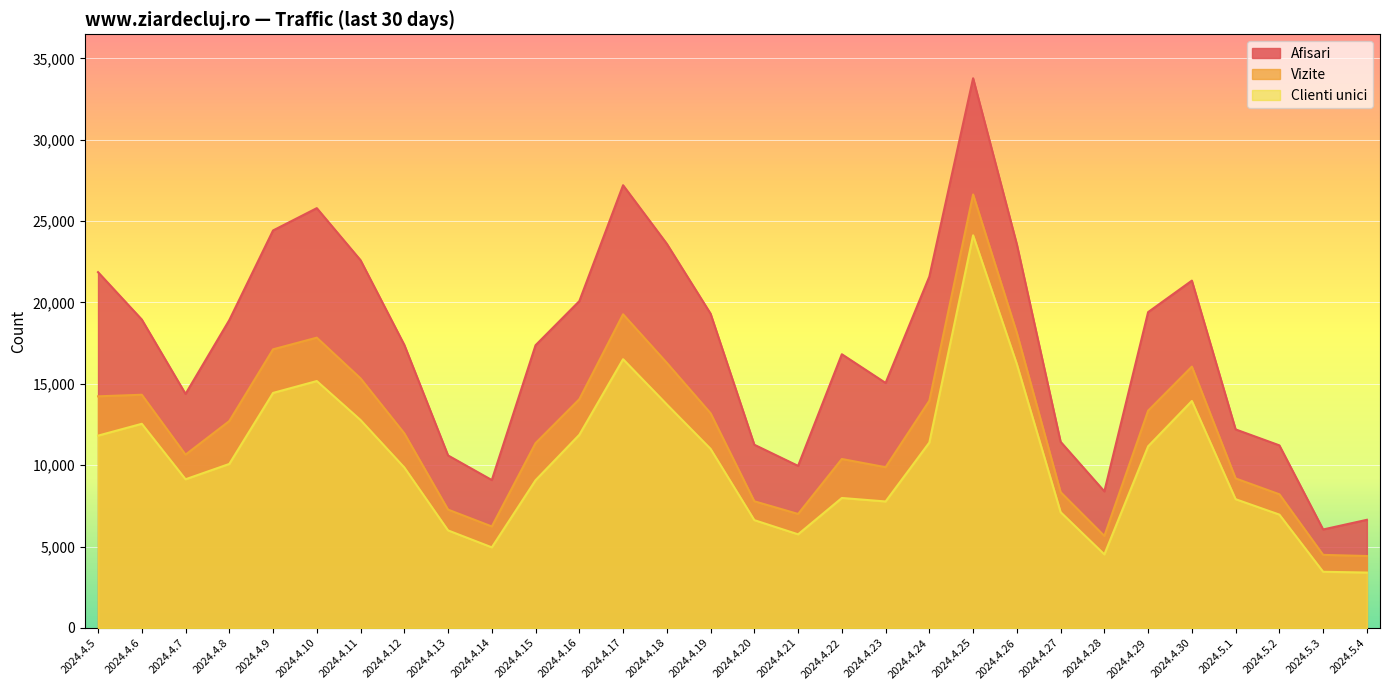

Which series has the largest range (max minus min)?

Afisari